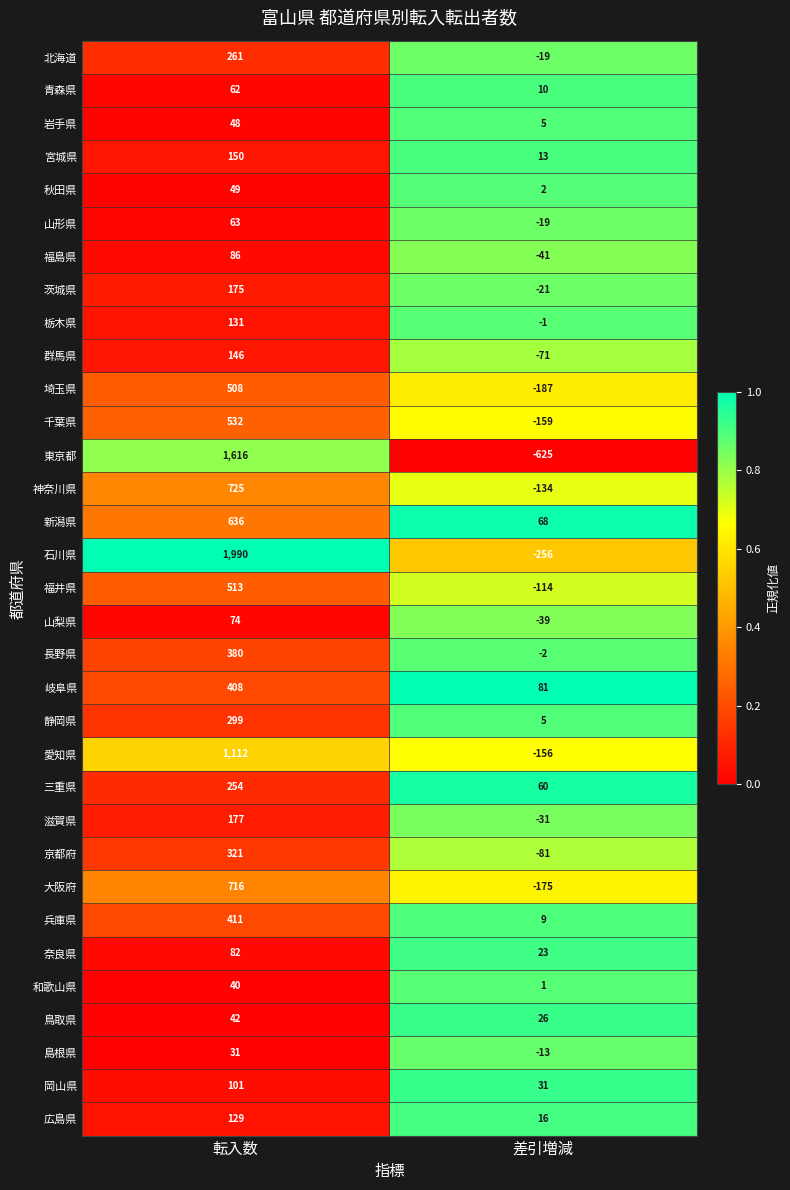

Which series changed the most between 転入数 and 差引増減?

石川県